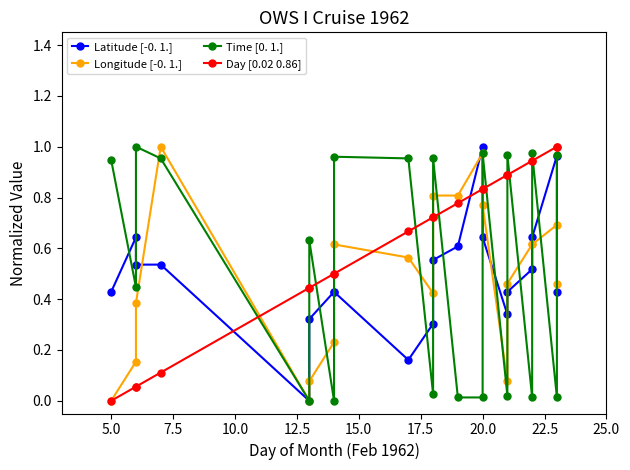

Is this an area chart (filled region under the line)?

No